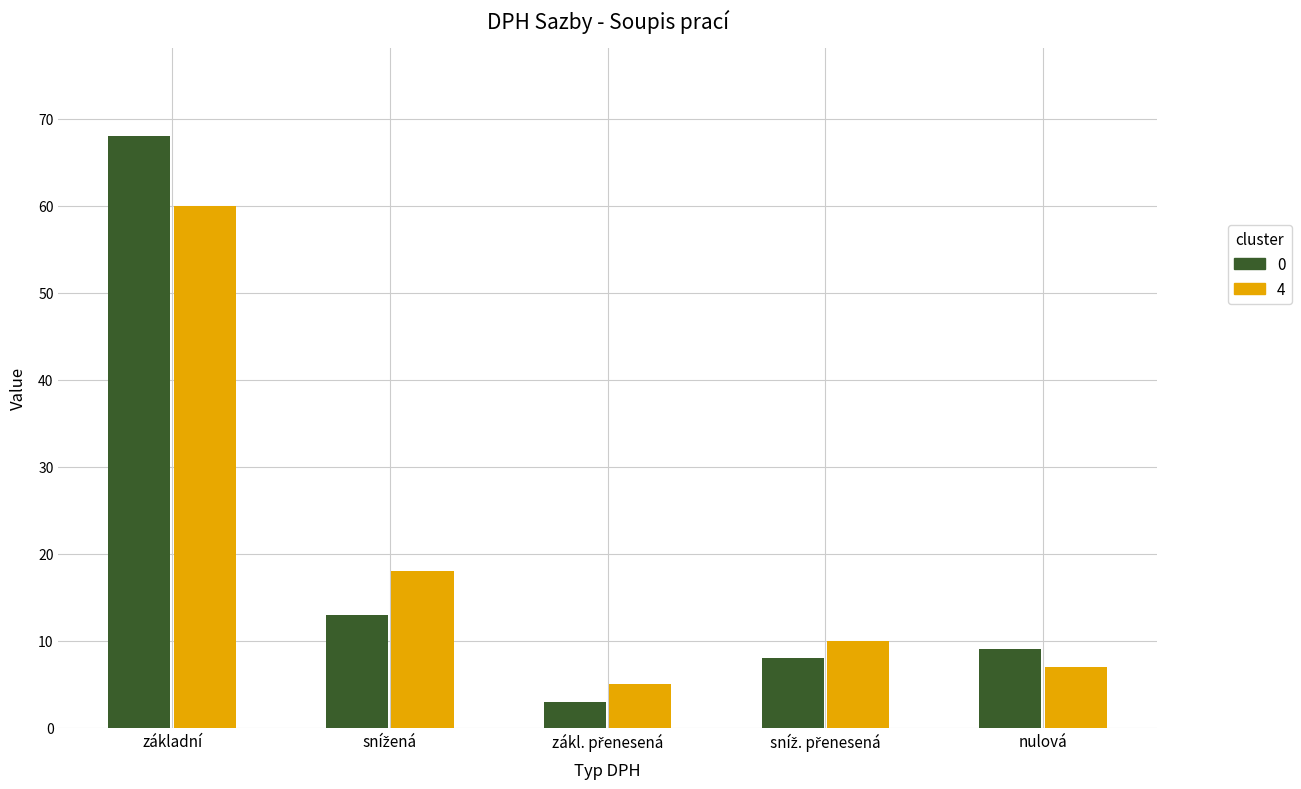

What is the spread (max minus min) of values at základní?

8